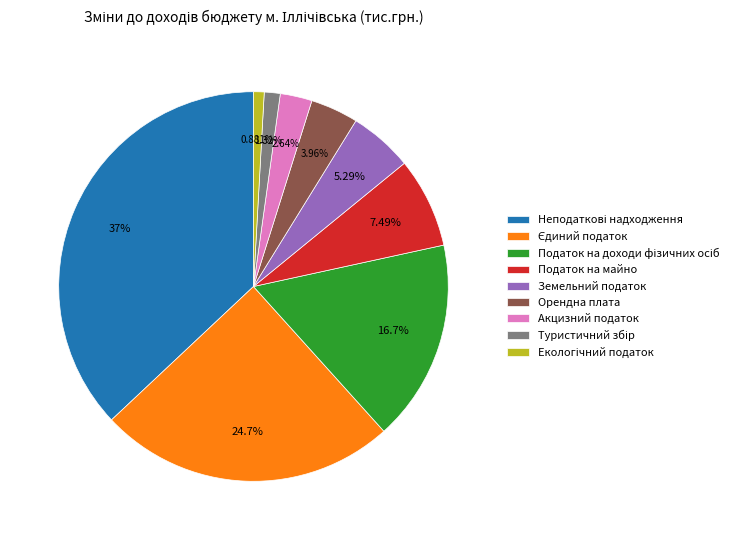

Does Акцизний податок represent more than half of the total?

No